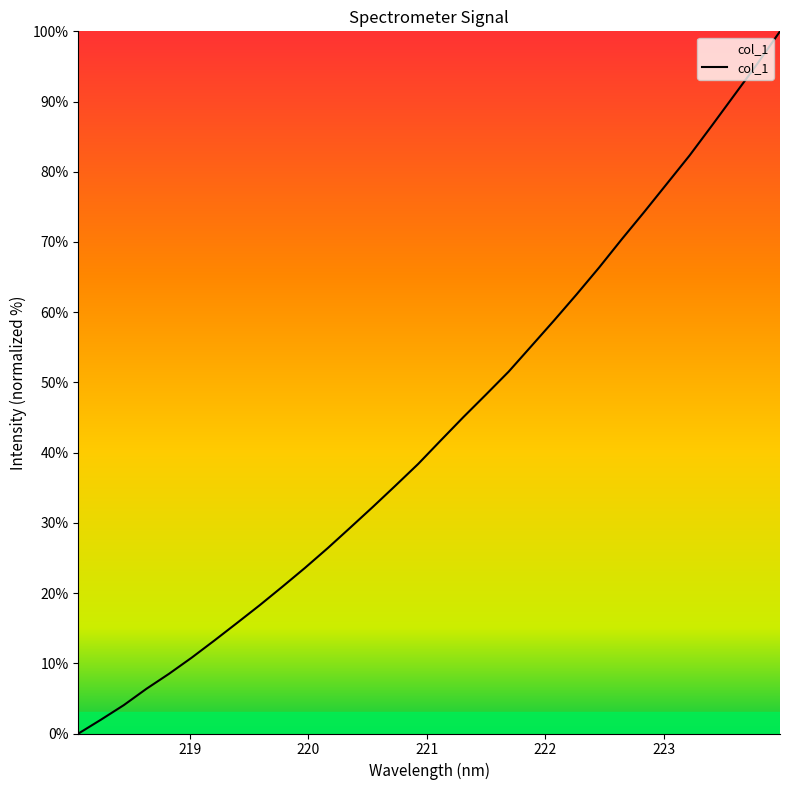

What is the greatest value displayed?

100.0